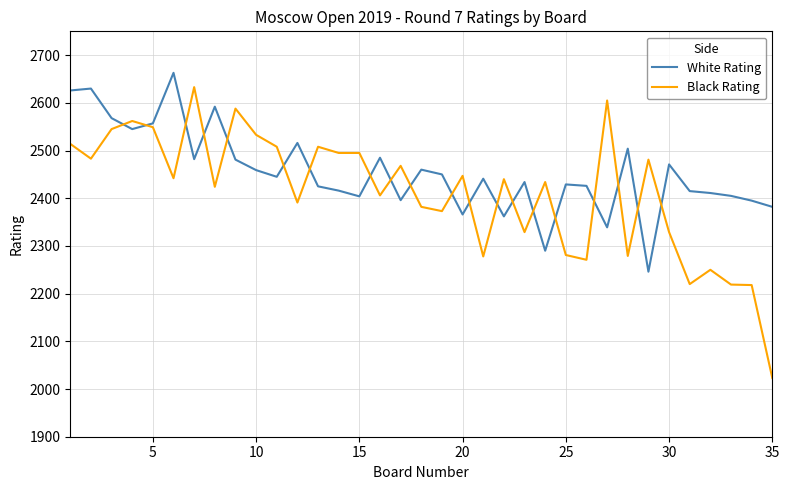

What is the maximum value for White Rating?

2663